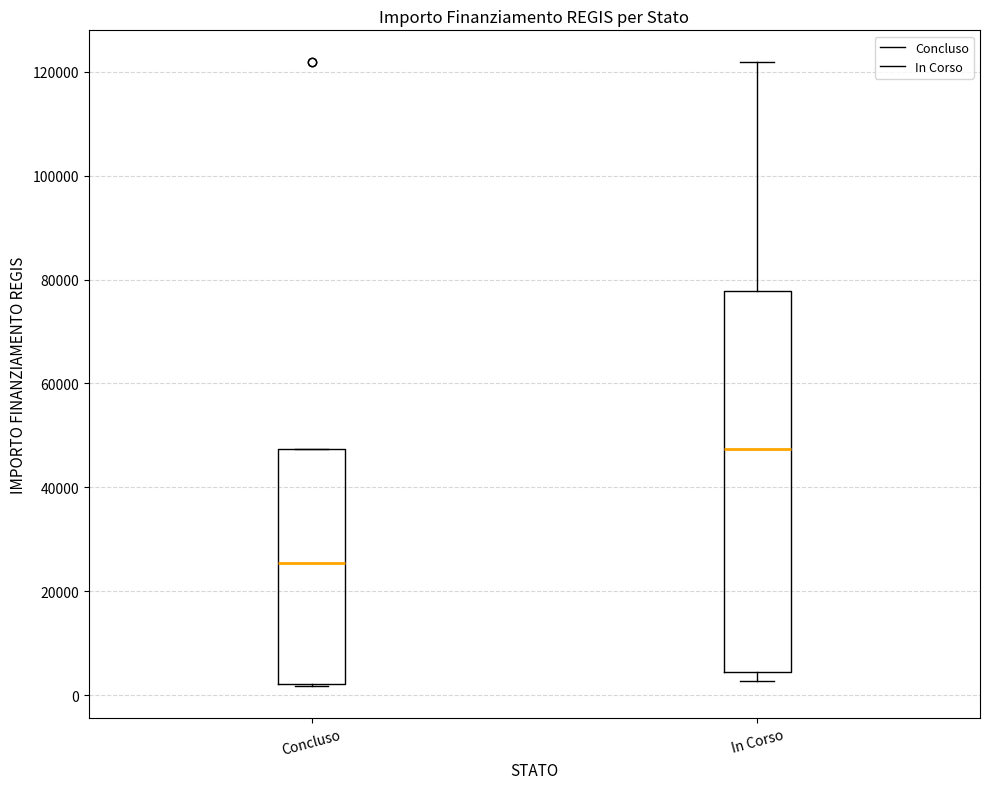

Reading left to right, transcribe this box plot: for each box, give where its median line is, the range the box spans, and where its two whiskers end, as read against the y-axis. The values are not printed on the chart, so give them approximately, as read against the axis.

Concluso: median 26000, box 2000 to 48000, whiskers 2000 to 48000
In Corso: median 48000, box 4000 to 78000, whiskers 2000 to 122000